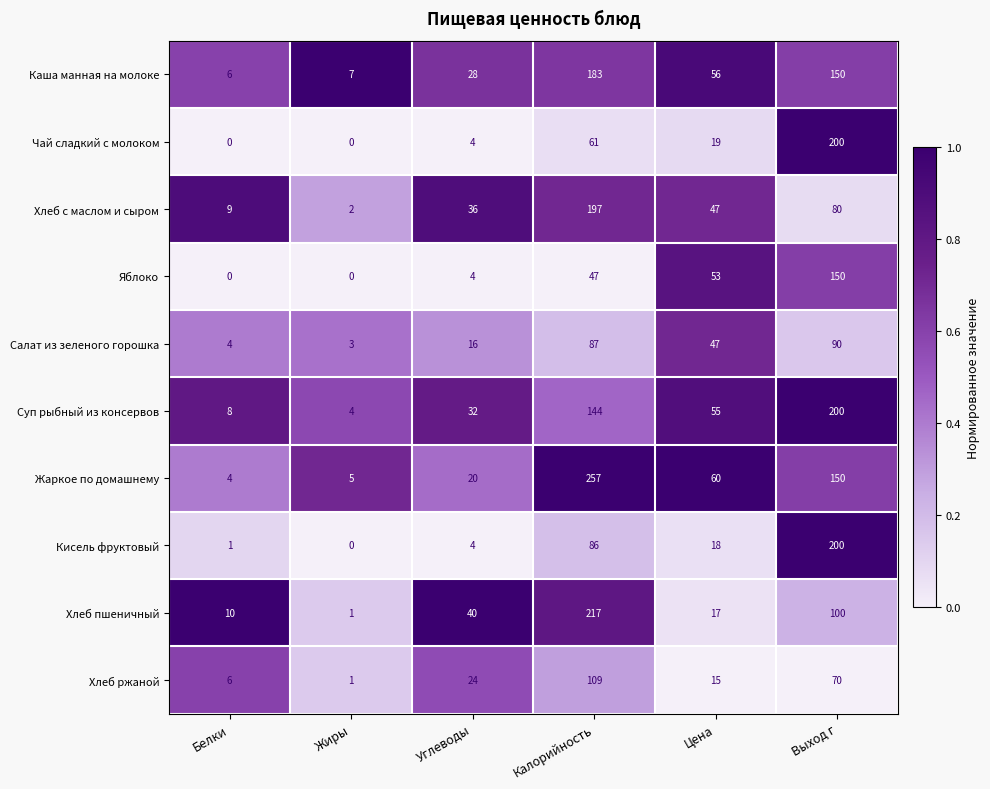

What is the difference between the maximum and minimum values in the Чай сладкий с молоком series?

200